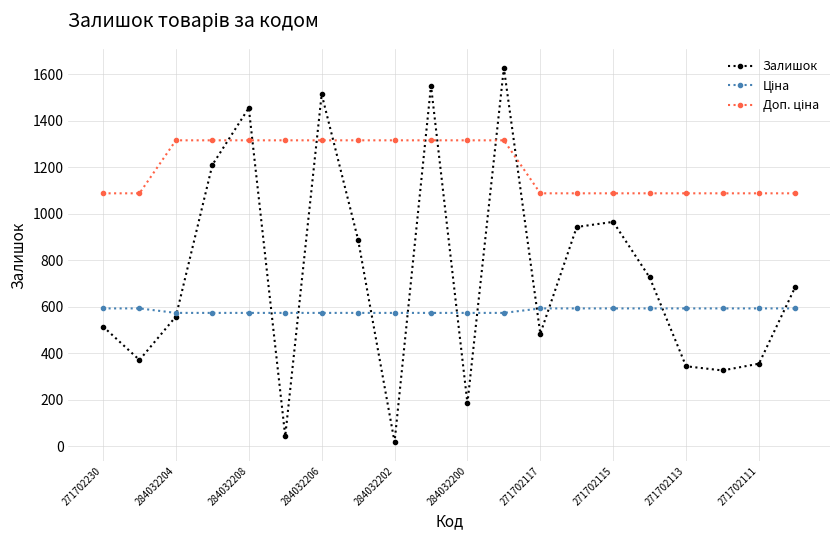

What is the value of the Залишок point at the 18th from the left?

327.0